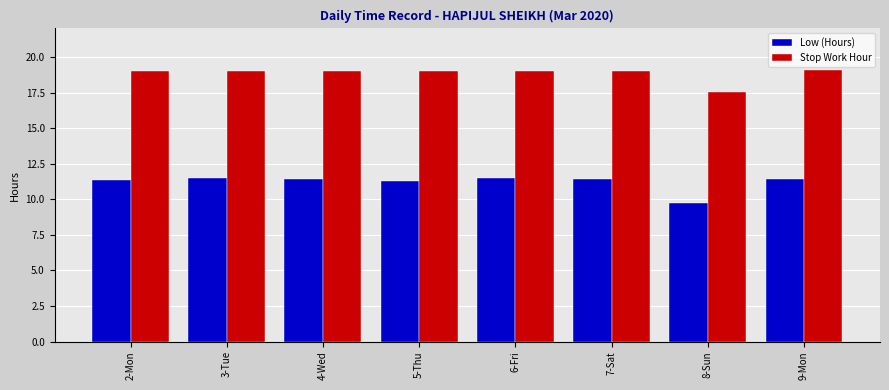

The Low (Hours) series shows 11.3 at 2-Mon. True or false?

True